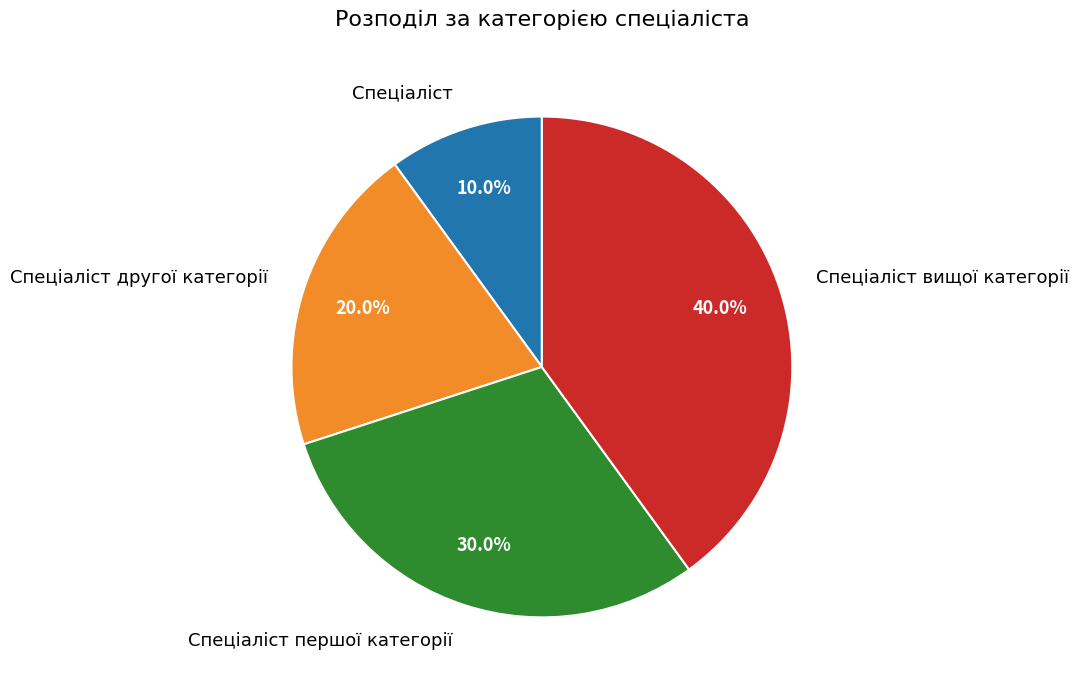

Rank the categories by value from highest to lowest.

Спеціаліст вищої категорії, Спеціаліст першої категорії, Спеціаліст другої категорії, Спеціаліст